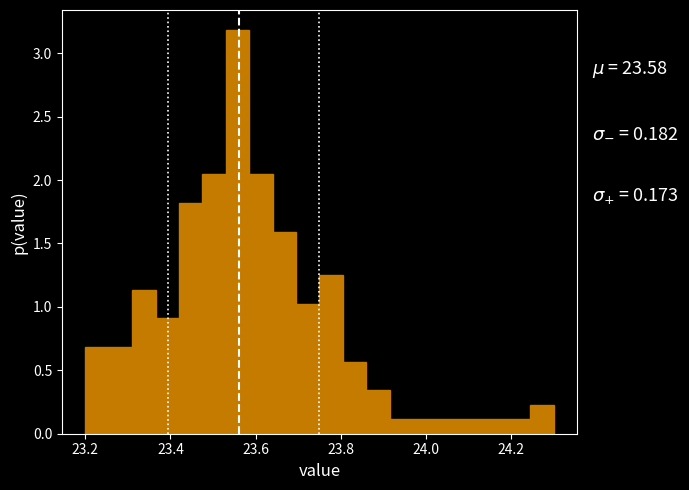

Read against the x-axis, roughly where is the centre of the tallest bar?

23.56